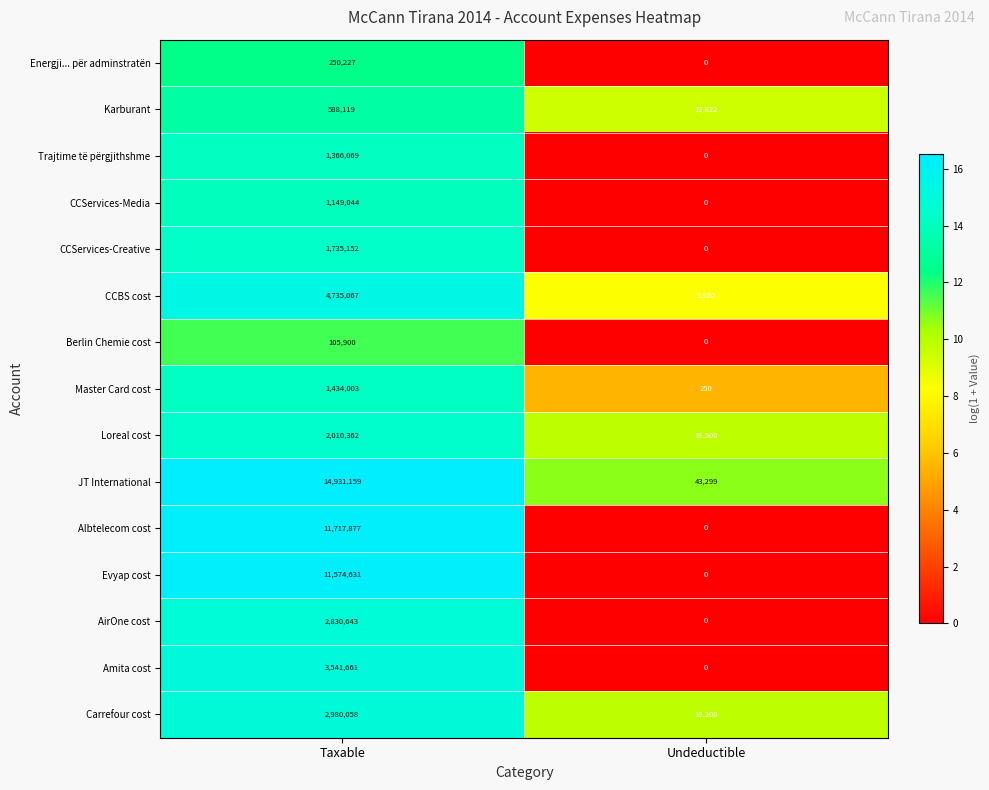

At how many categories does at least one series exceed 1?

2